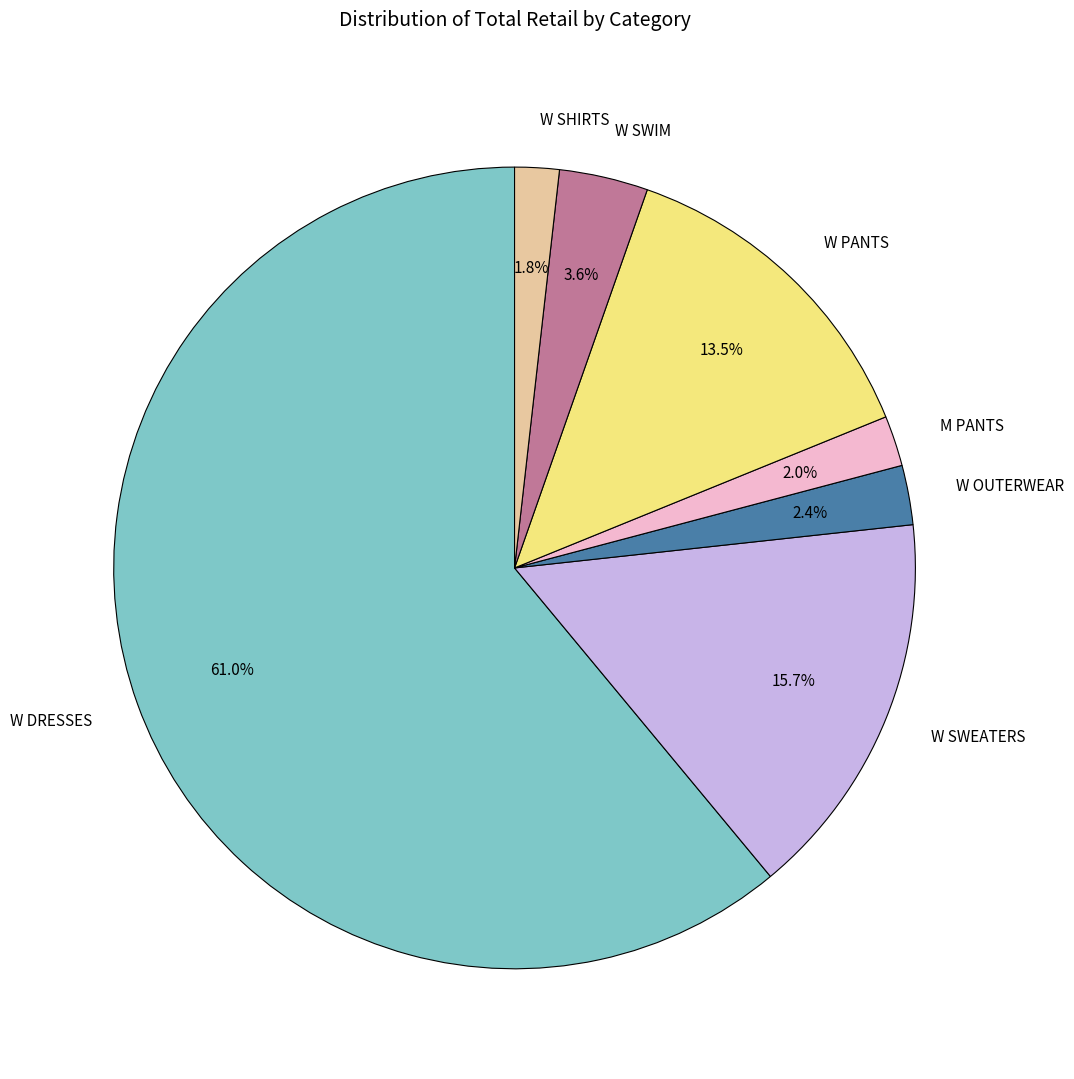

Do W SHIRTS and W OUTERWEAR together represent more than half of the pie?

No